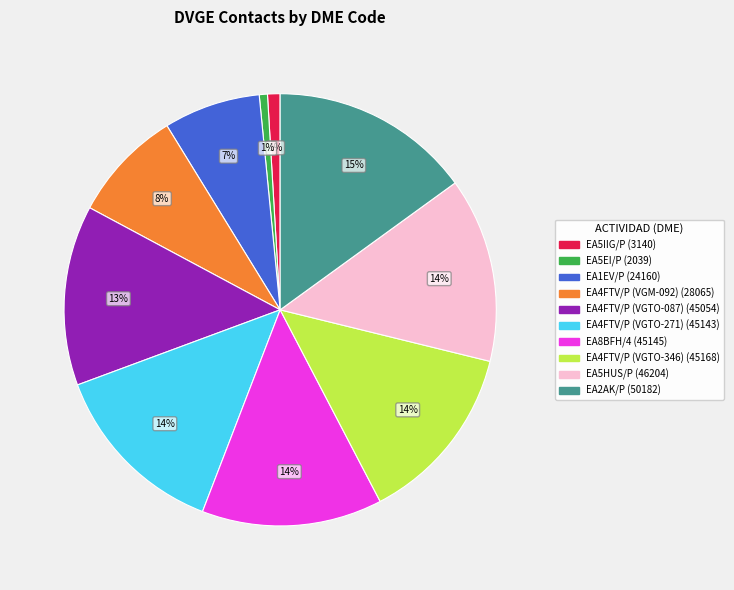

Is it true that EA5IIG/P is 12% of the pie?

False